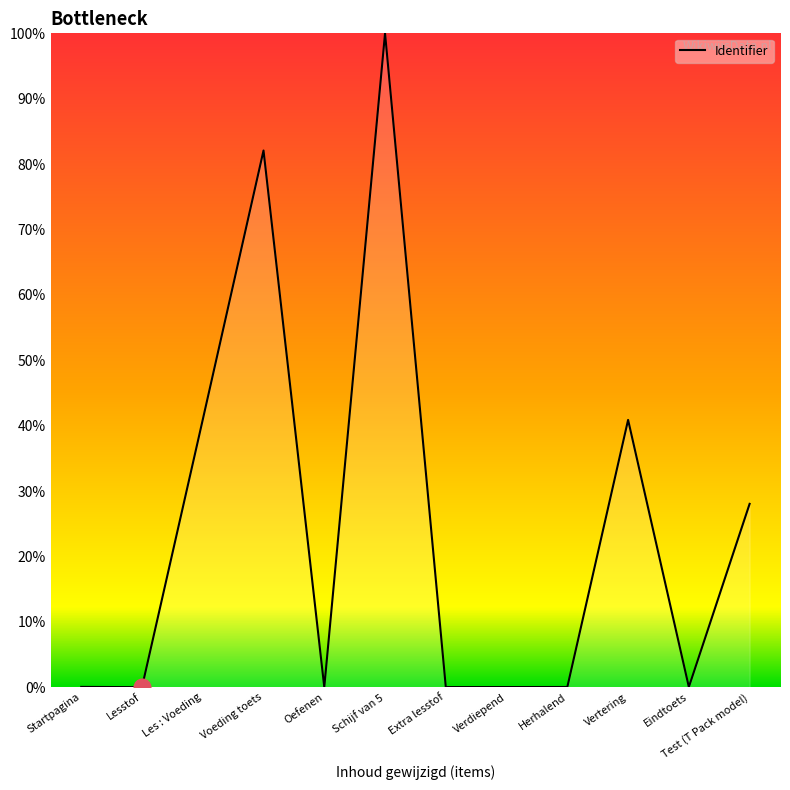

Between Voeding toets and Vertering, which is larger?

Voeding toets